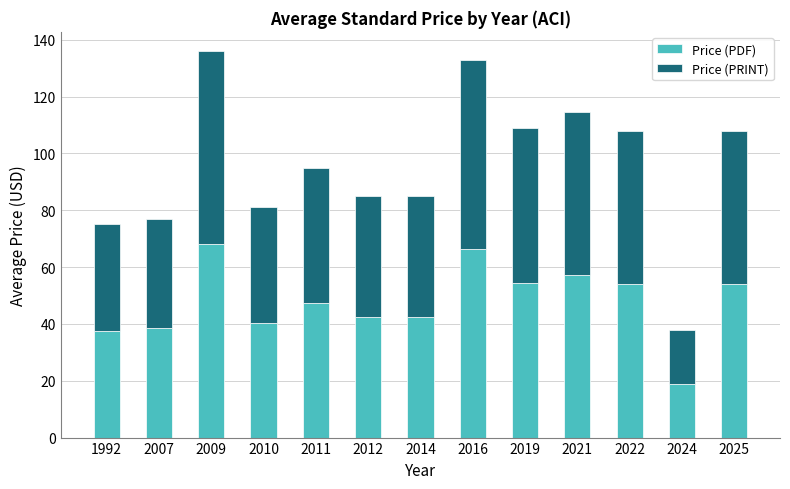

Which category has the lowest value in the Price (PDF) series?

2024